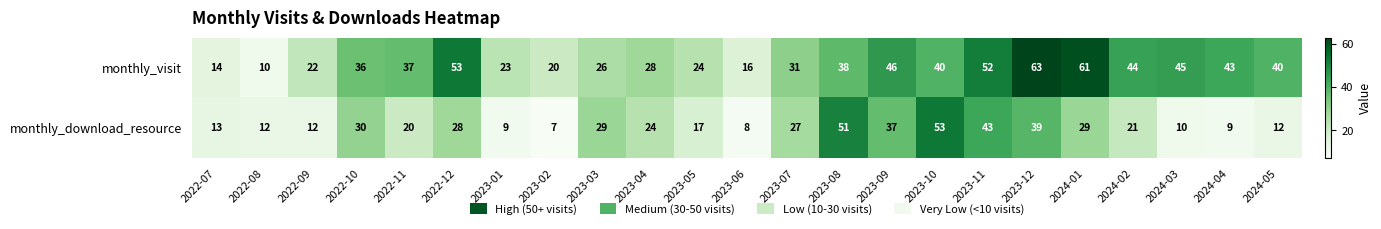

Which series has the largest range (max minus min)?

monthly_visit